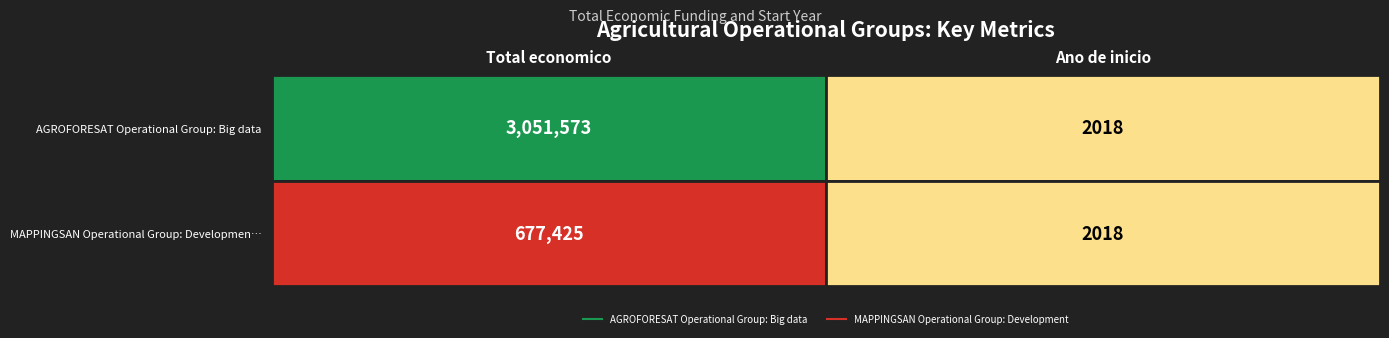

Reading left to right, list all the values displayed in this chart.

AGROFORESAT: 3051573	2018
MAPPINGSAN: 677425	2018